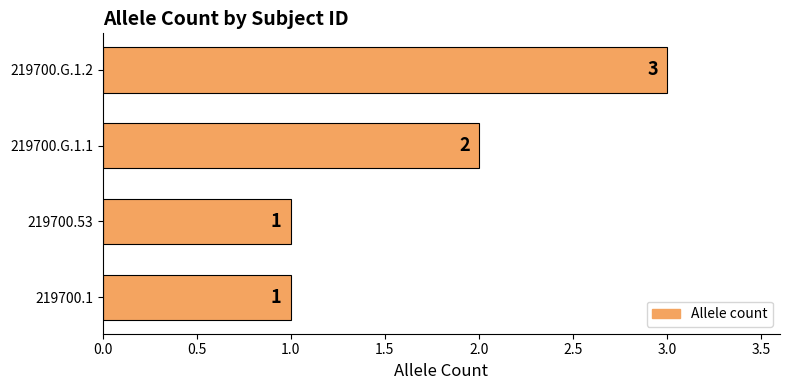

What is the change in value from 219700.1 to 219700.G.1.2?

+2